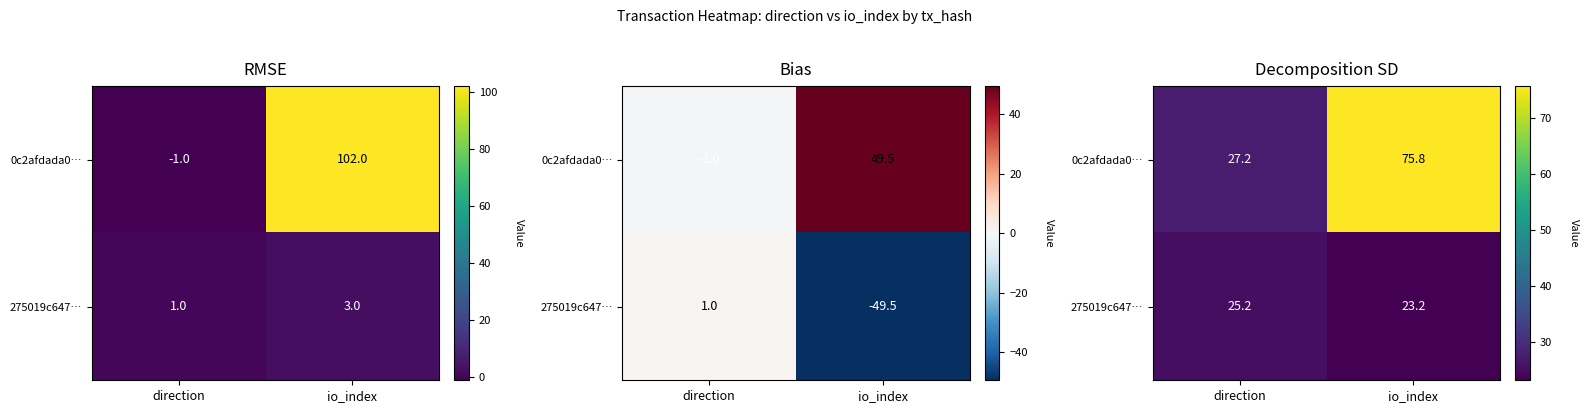

Count the 275019c647… values in the range 23 to 25.

1